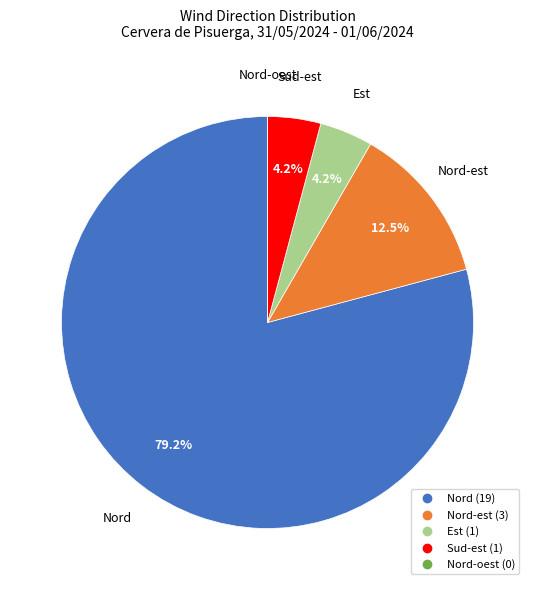

Is there a majority slice in this chart?

Yes